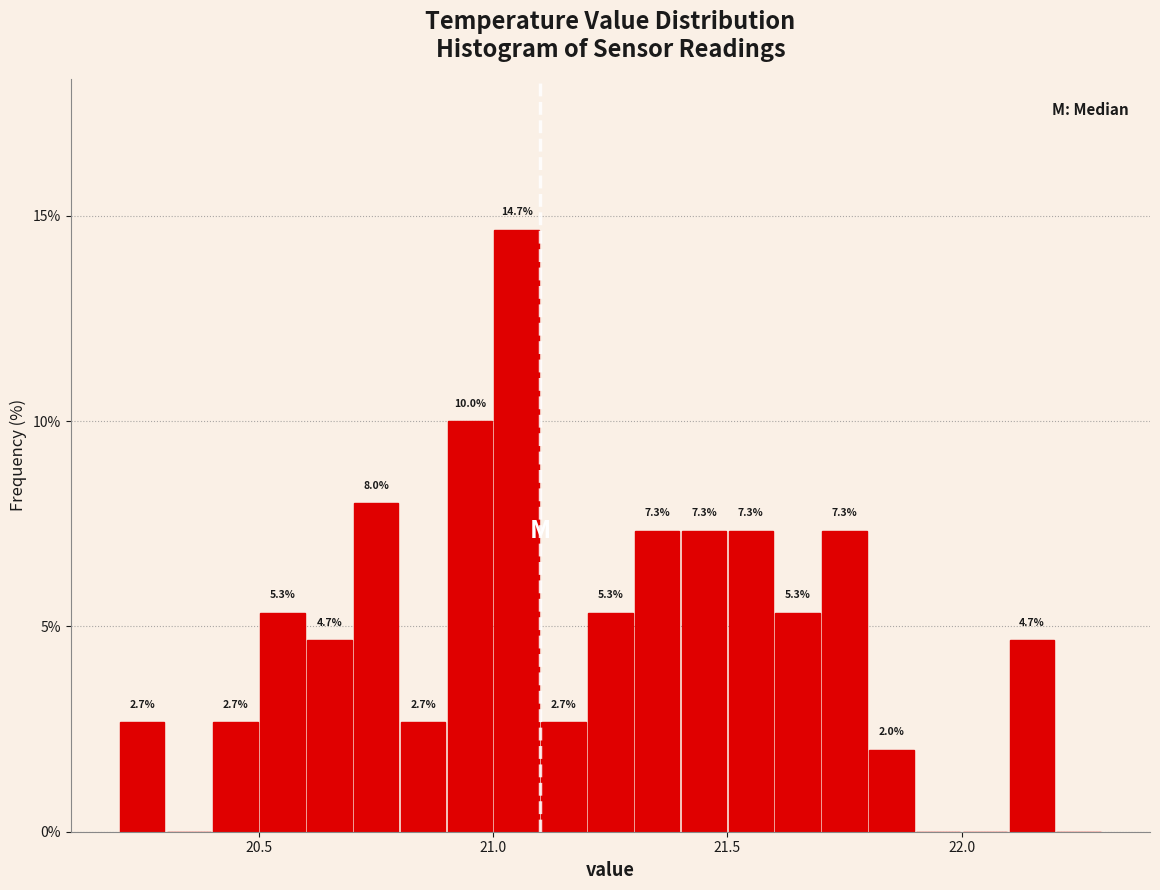

Read against the x-axis, roughly where is the centre of the tallest bar?

21.05